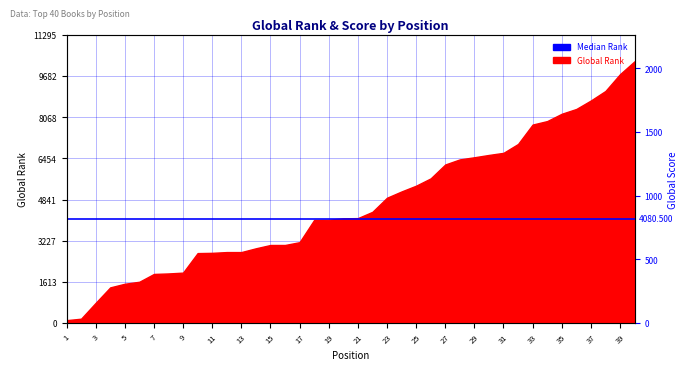

What is the minimum value shown in the chart?

17